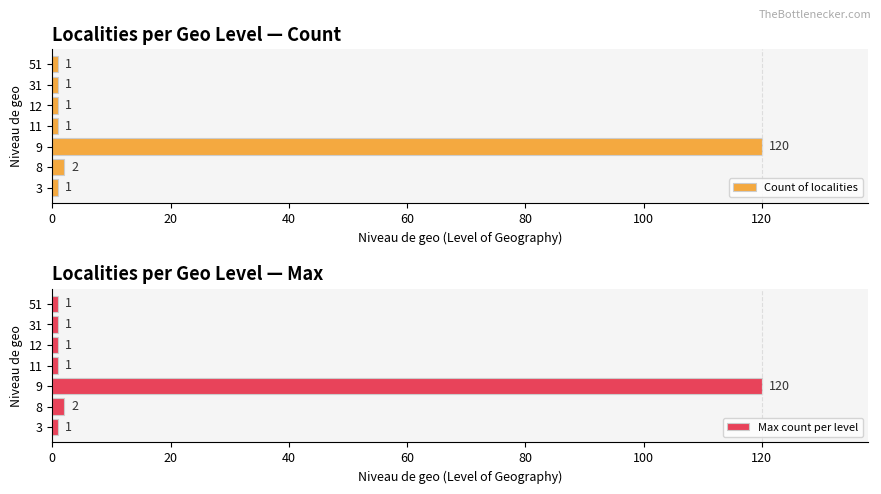

Which series has the widest spread of values?

Count of localities